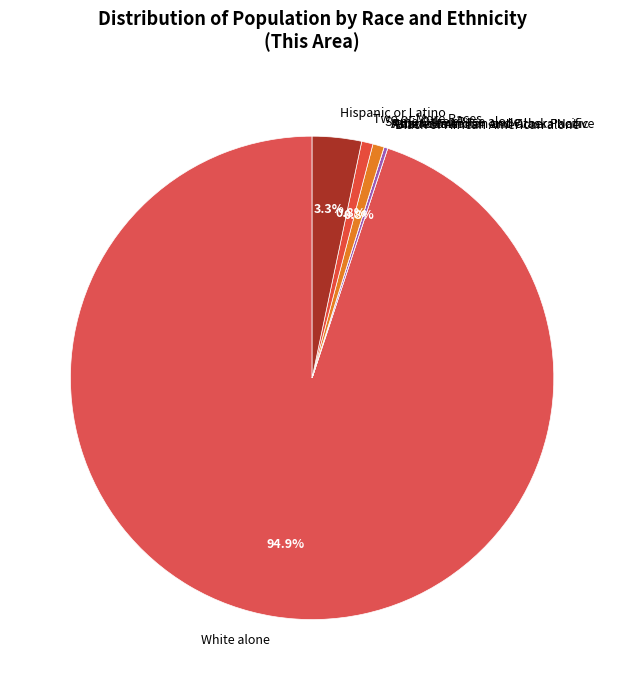

Which slice is the largest?

White alone